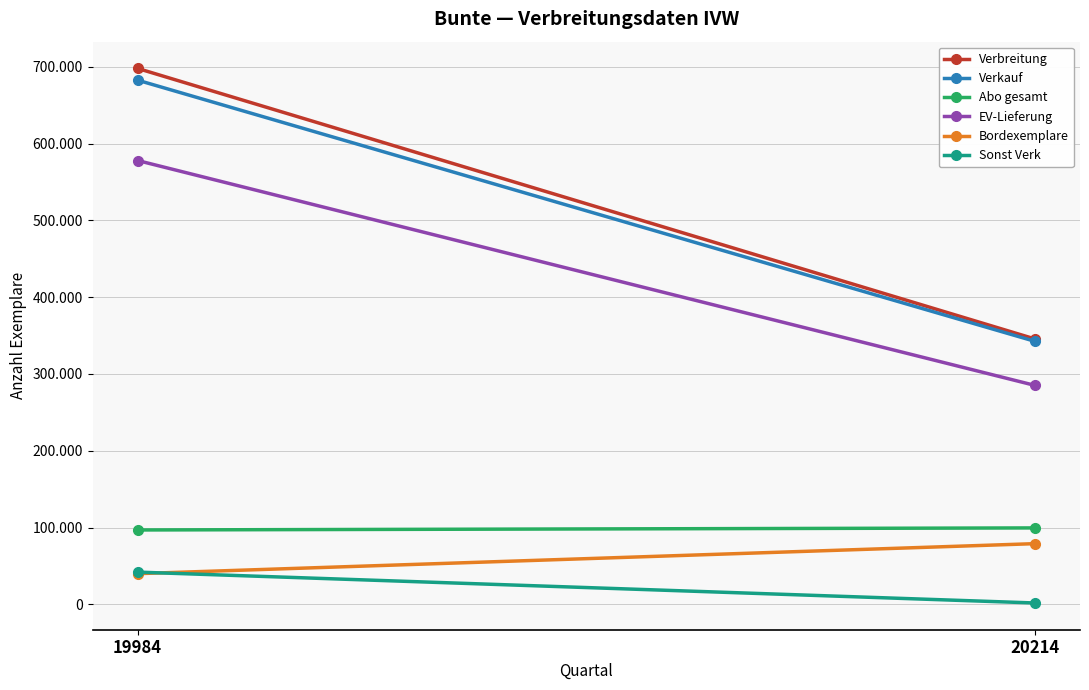

Reading left to right, extract all data points from this chart.

Verbreitung: 698048	345542
Verkauf: 682736	342463
Abo gesamt: 96822	99502
EV-Lieferung: 578076	285078
Bordexemplare: 39905	79007
Sonst Verk: 41930	1704